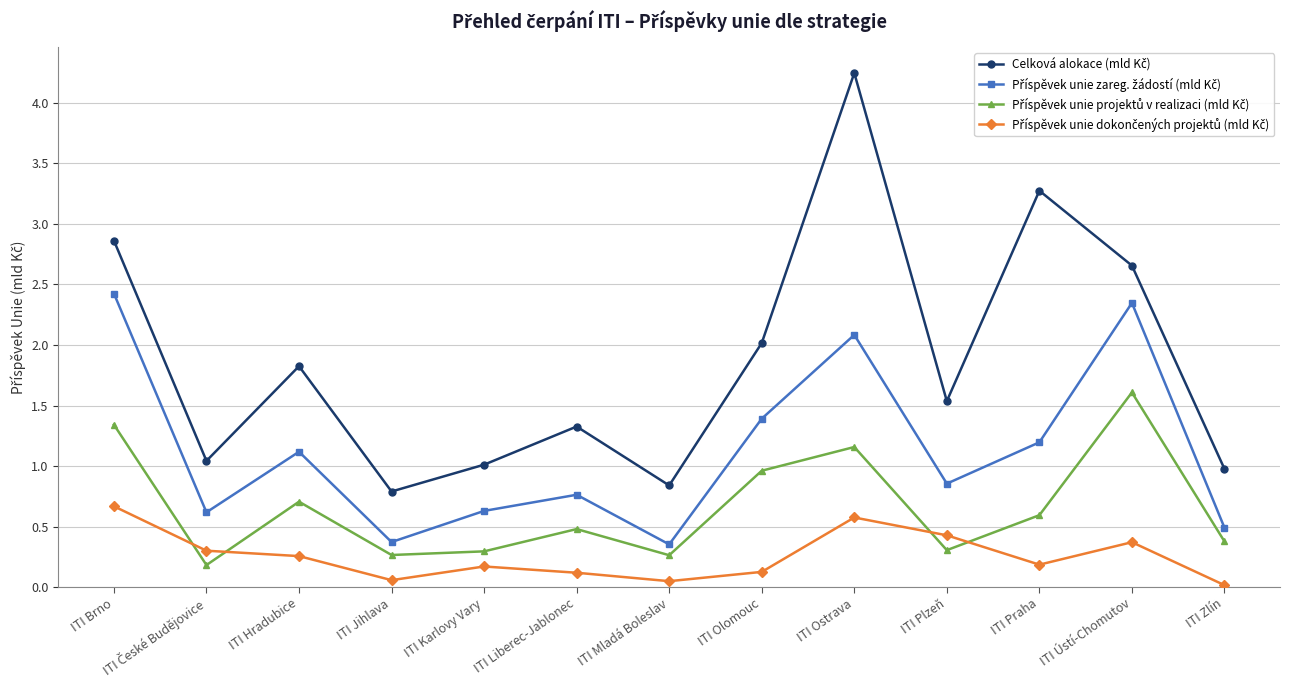

At which category is the sum across all series the highest?

ITI Ostrava